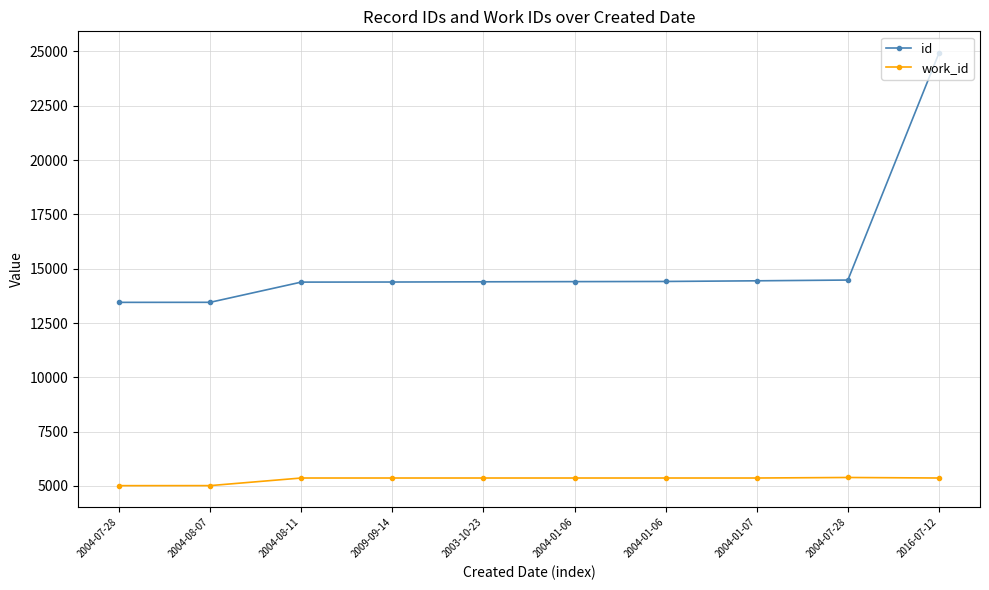

What are all the series names shown in the legend?

id, work_id